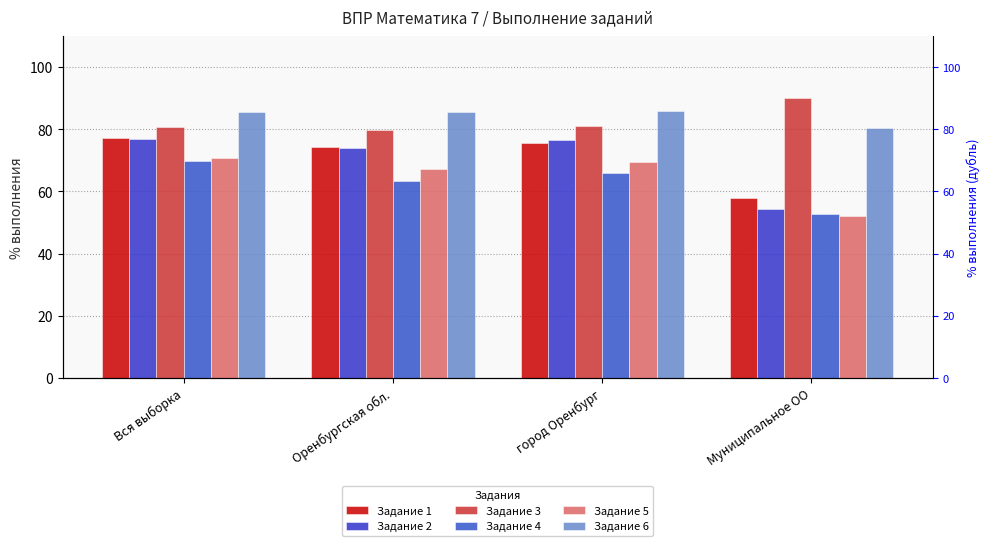

The Задание 5 series shows 93.0 at Оренбургская обл.. True or false?

False